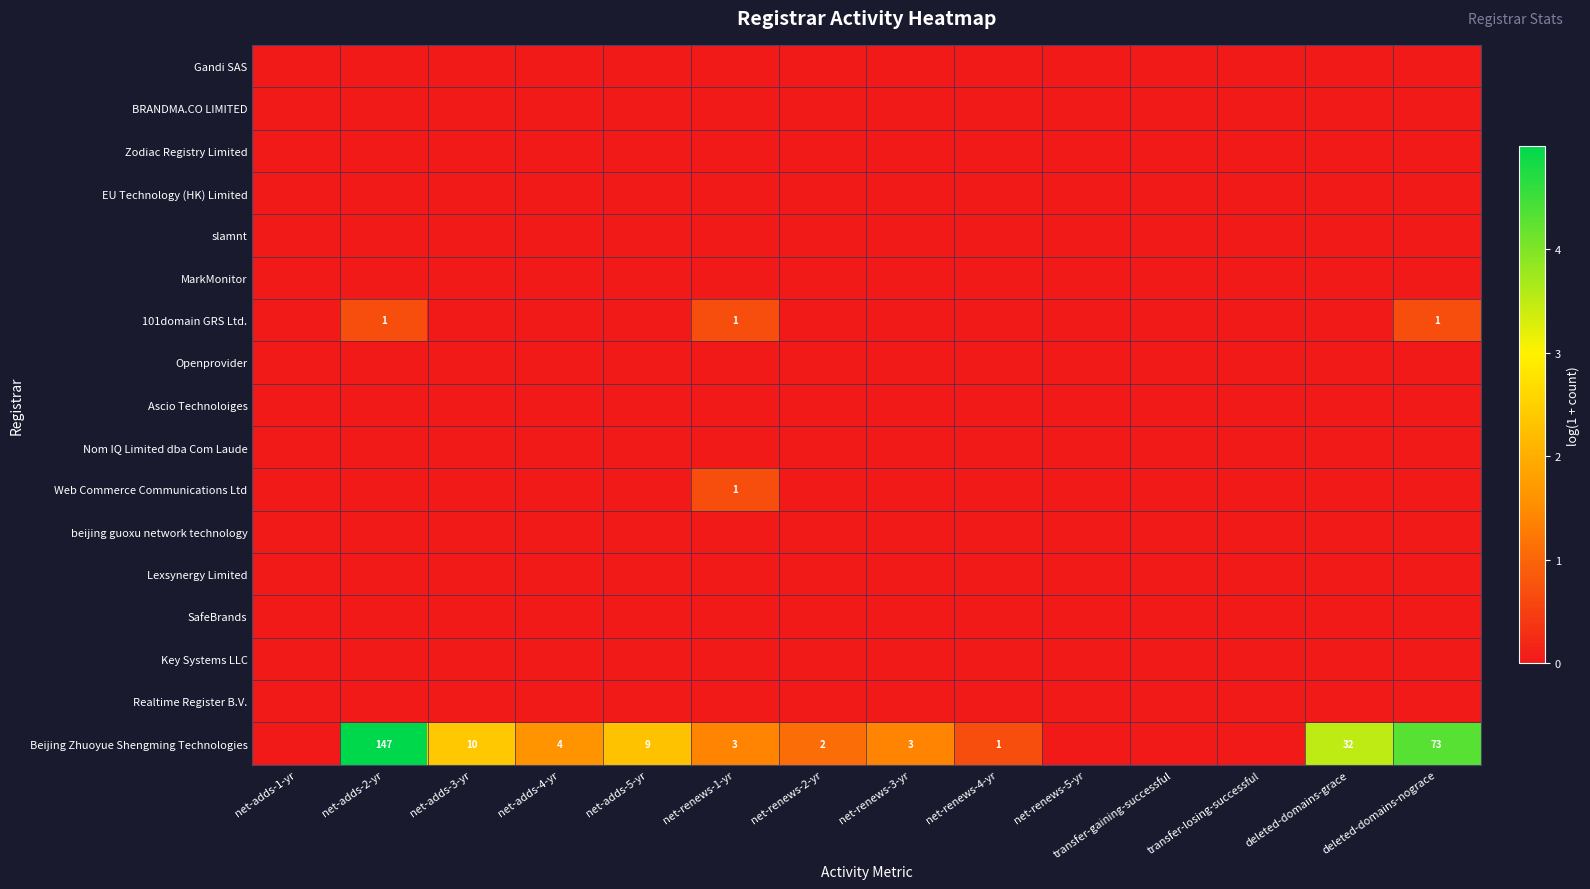

Is it true that Beijing Zhuoyue Shengming Technologies equals 5 at net-renews-1-yr?

False